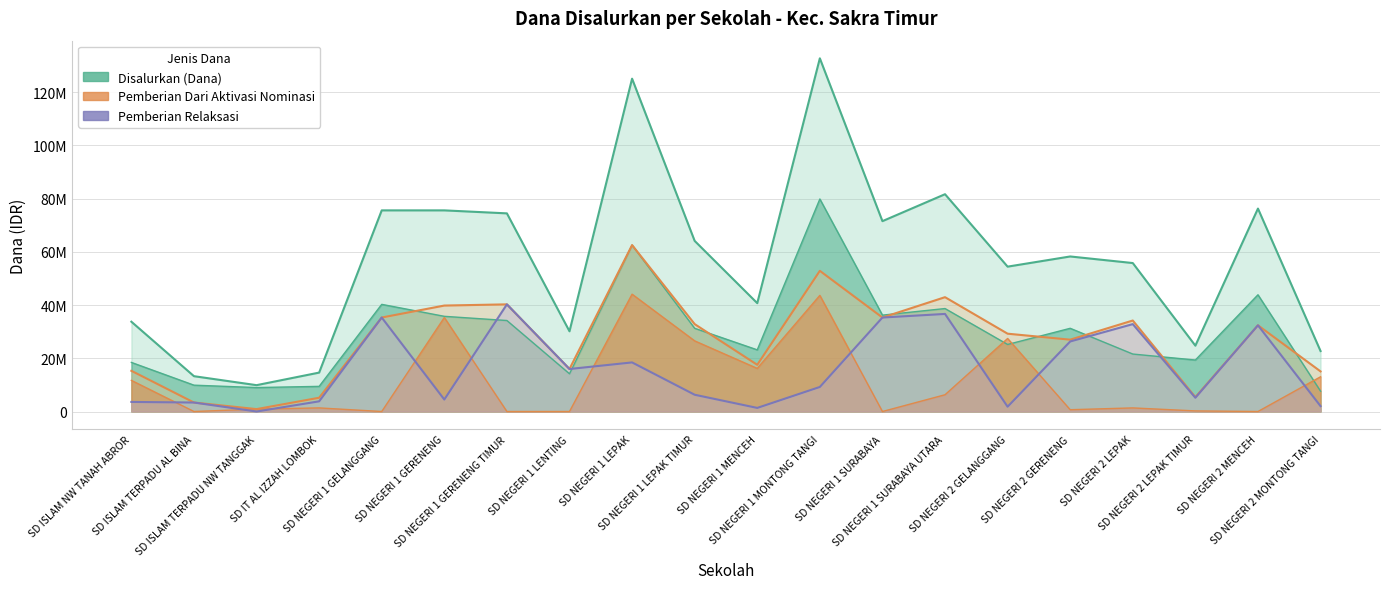

At which label does Pemberian Dari Aktivasi Nominasi first exceed 32400000?

SD NEGERI 1 GELANGGANG